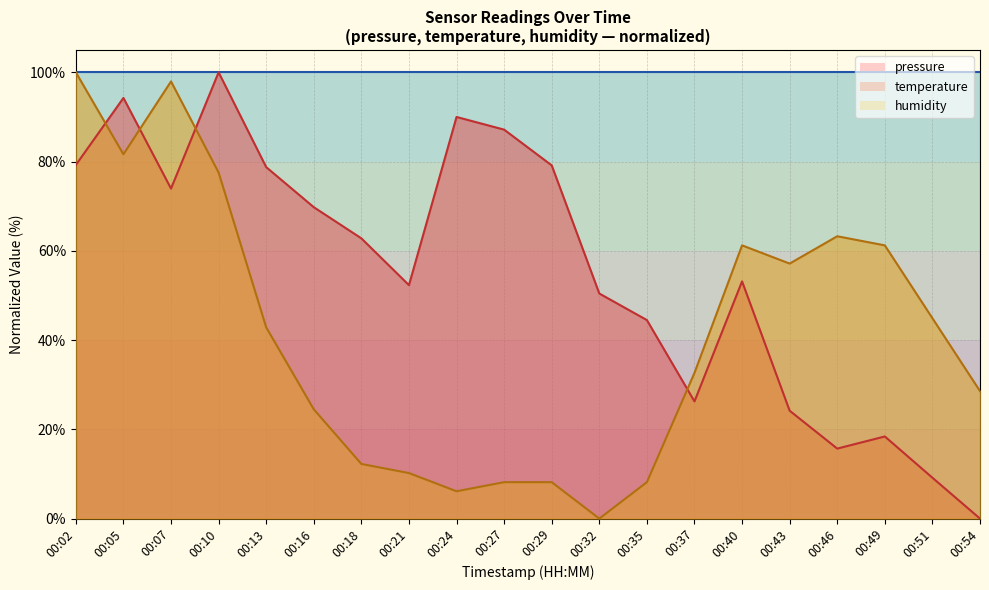

What is the value of the pressure point at the 19th from the left?

9.2